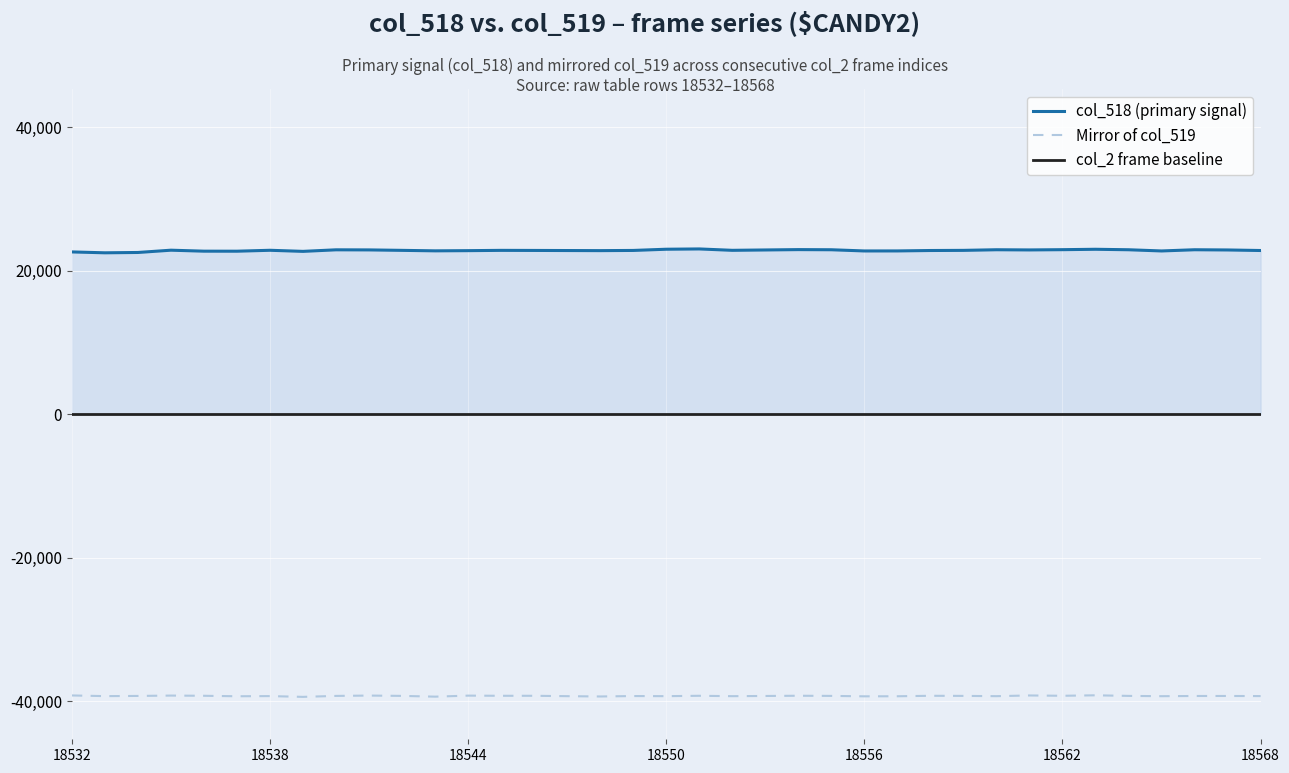

What is the highest value of the Mirror of col_519 series?

-39184